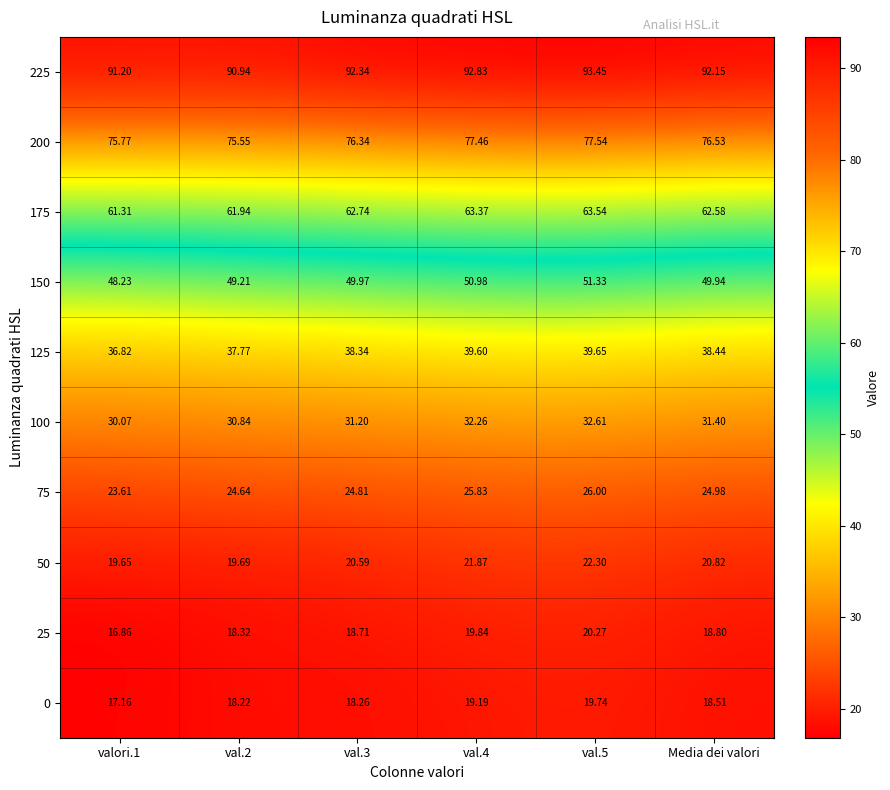

Between val.4 and val.5, which series saw the biggest shift?

225